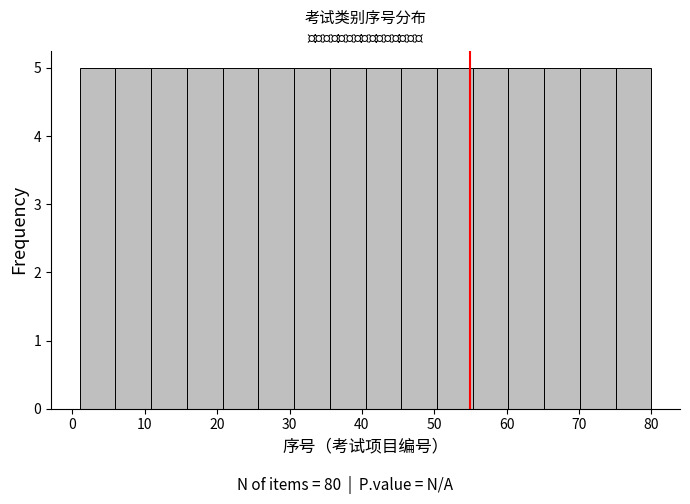

Reading left to right, transcribe this chart: for each bar, give the range it covers on the x-axis and its height. Neither the bar edges nor the heights are printed on the chart, so give them approximately, as read against the axes.

1 to 6: 5
6 to 11: 5
11 to 16: 5
16 to 21: 5
21 to 26: 5
26 to 31: 5
31 to 36: 5
36 to 41: 5
41 to 45: 5
45 to 50: 5
50 to 55: 5
55 to 60: 5
60 to 65: 5
65 to 70: 5
70 to 75: 5
75 to 80: 5